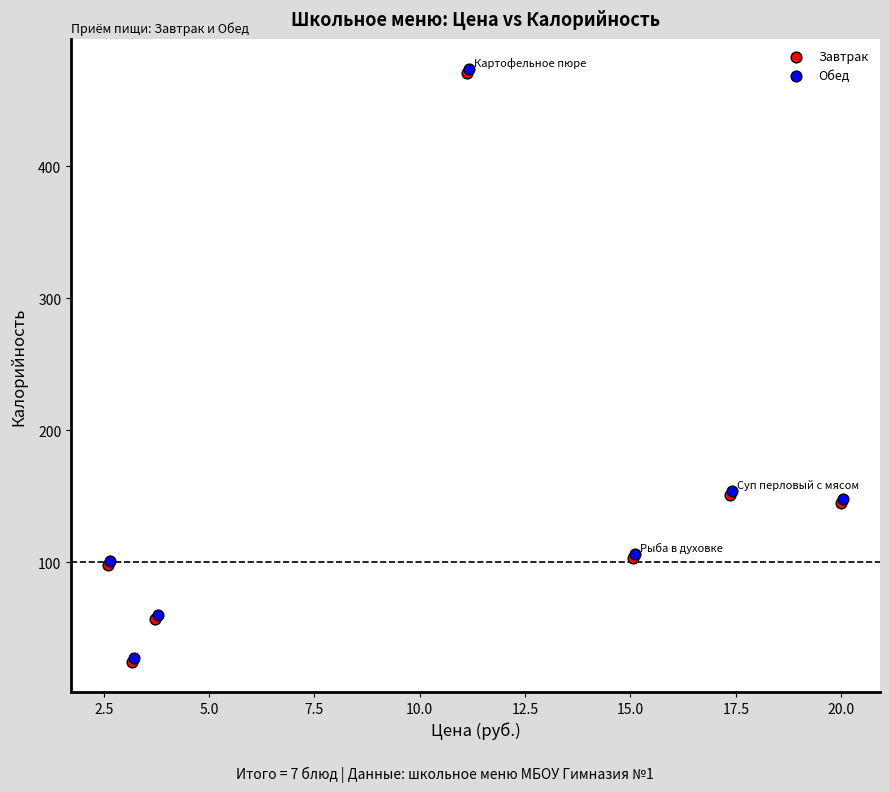

What are all the series names shown in the legend?

Завтрак, Обед